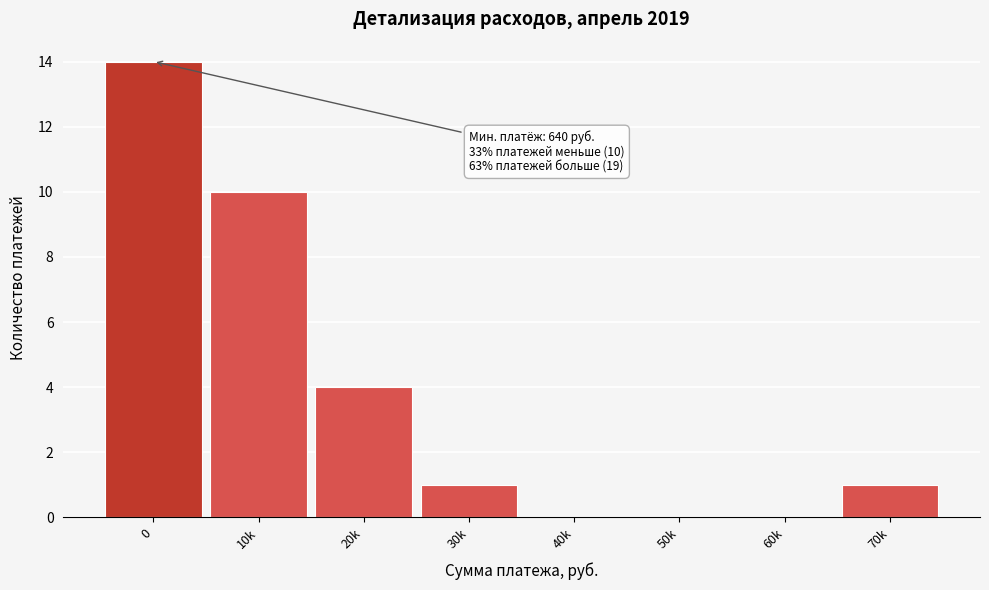

Reading right to left, list all the values displayed in this chart.

70k=1	60k=0	50k=0	40k=0	30k=1	20k=4	10k=10	0=14